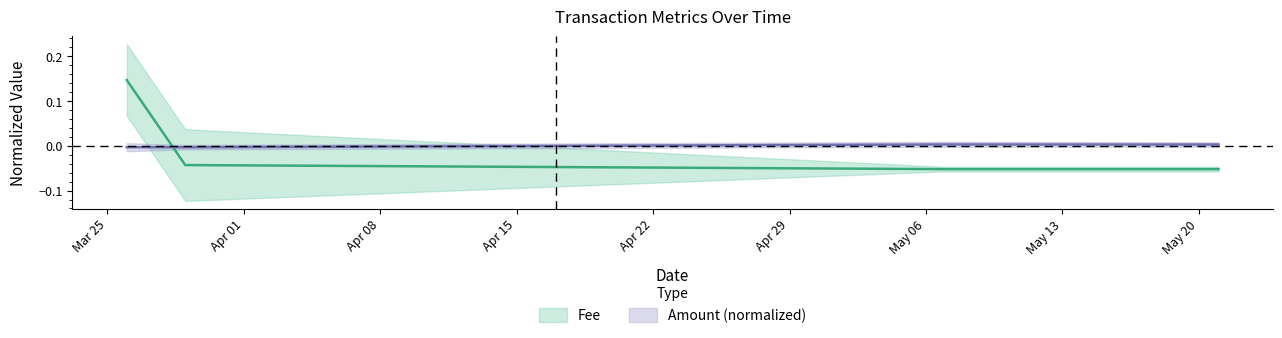

Where is the first local maximum for Amount_norm?

2024-05-07